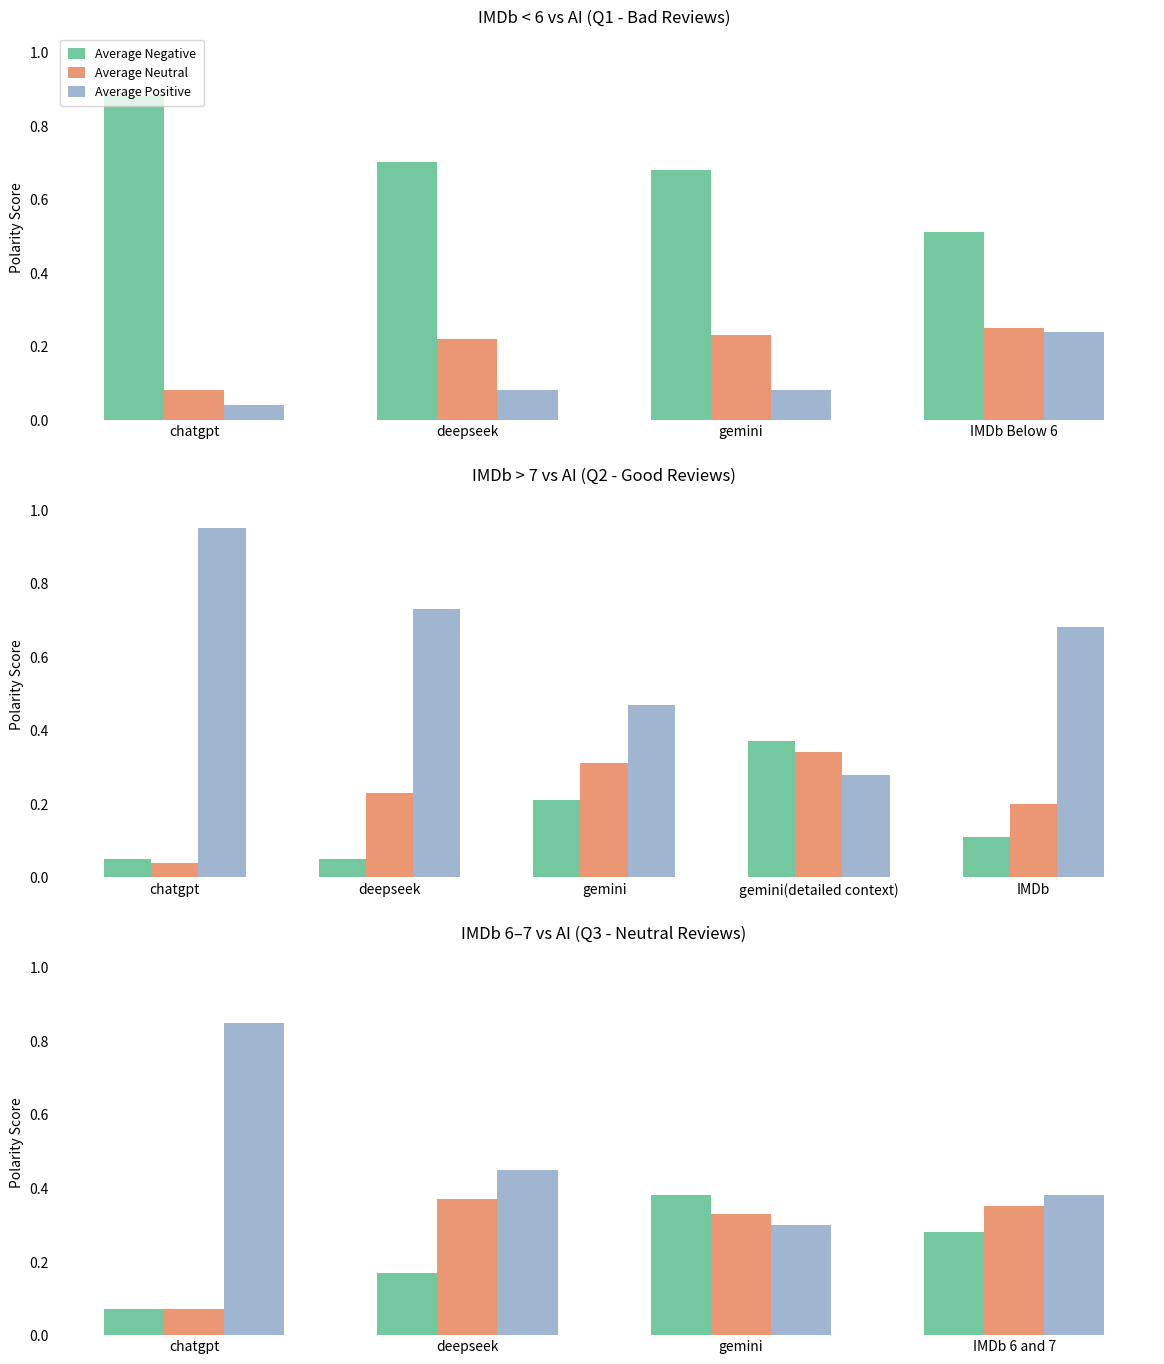

At which category does the chart reach its peak across all series?

chatgpt